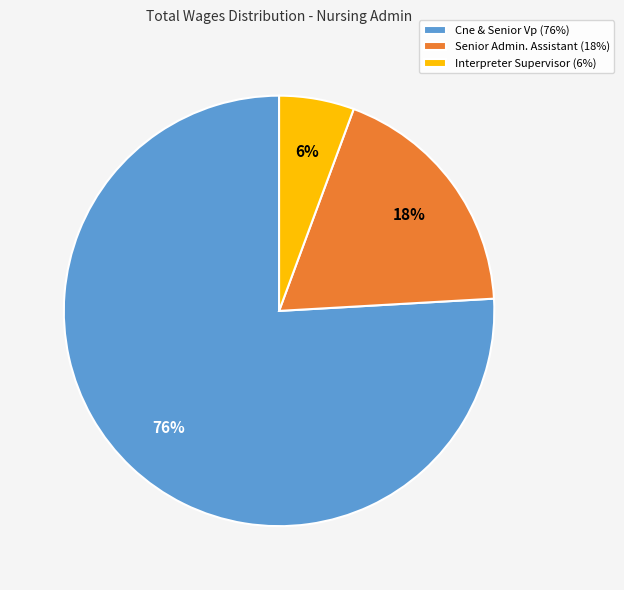

Rank the categories by value from lowest to highest.

Interpreter Supervisor, Senior Admin. Assistant, Cne & Senior Vp